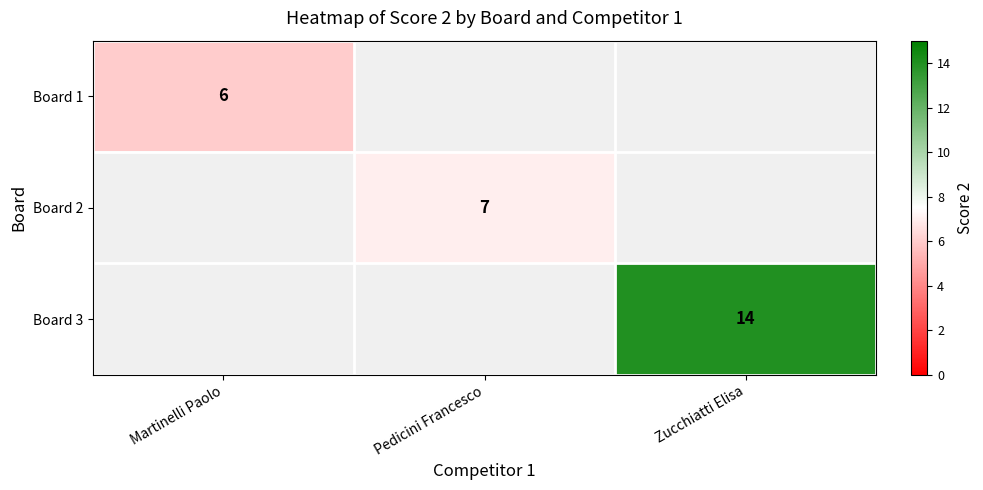

Is it true that Board 3 equals 14 at Zucchiatti Elisa?

True